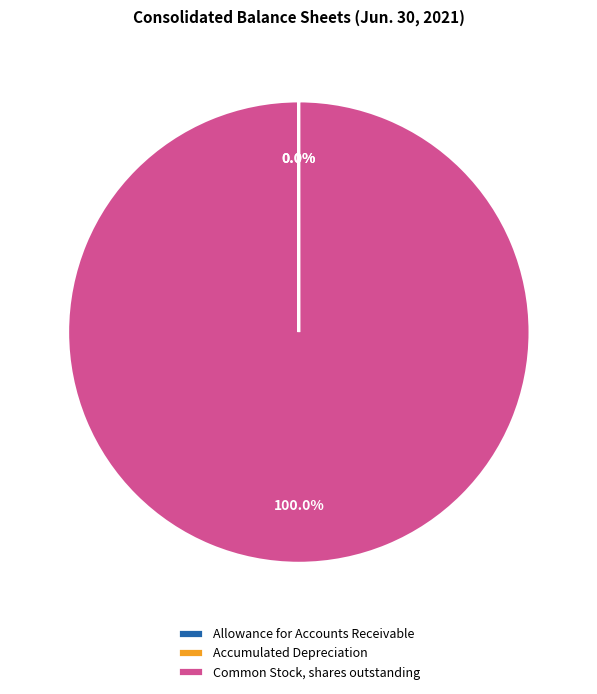

Does Common Stock, shares outstanding account for over 50% of the chart?

Yes